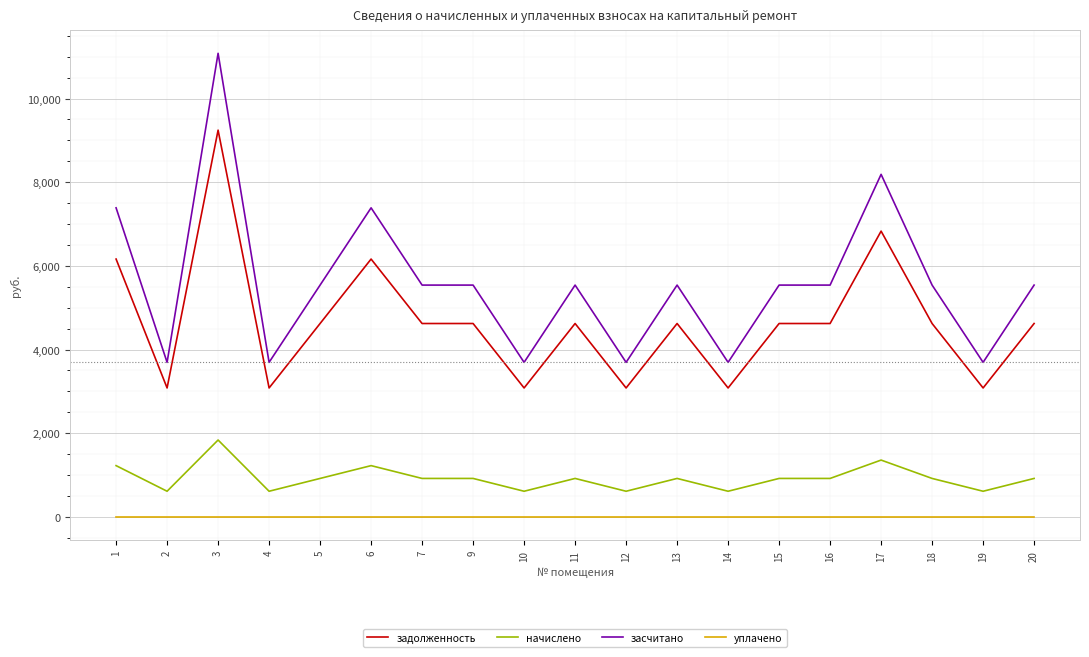

What is the difference between the highest and lowest values at 16?

5540.9